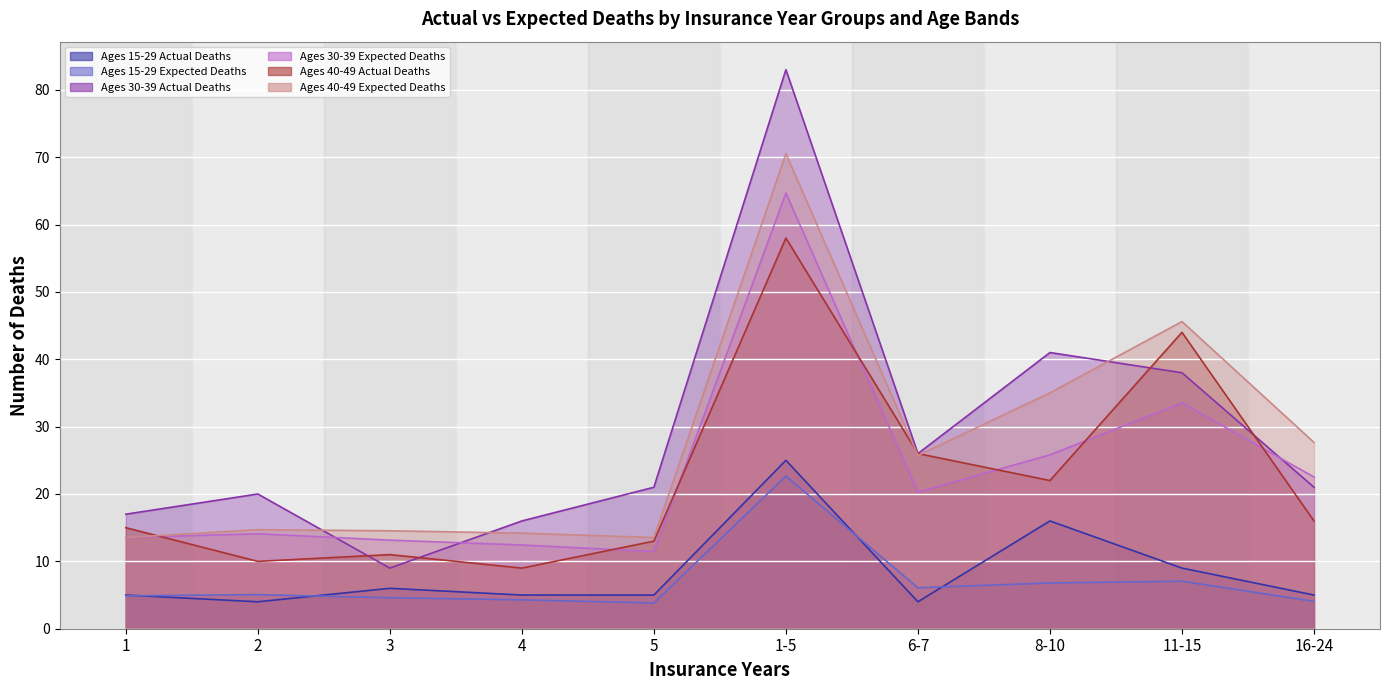

List the series in order of their peak value, lowest first.

Ages 15-29 Expected Deaths, Ages 15-29 Actual Deaths, Ages 40-49 Actual Deaths, Ages 30-39 Expected Deaths, Ages 40-49 Expected Deaths, Ages 30-39 Actual Deaths